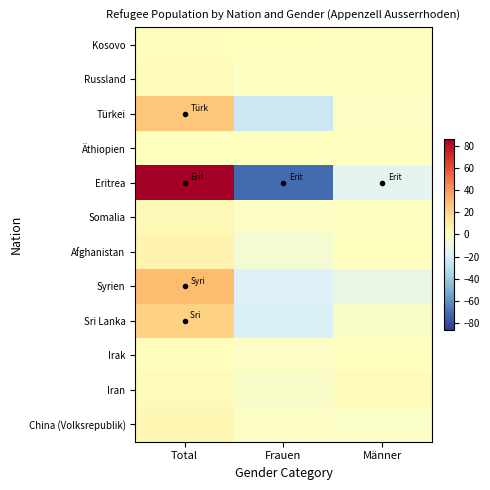

At which category does the chart reach its minimum across all series?

Frauen